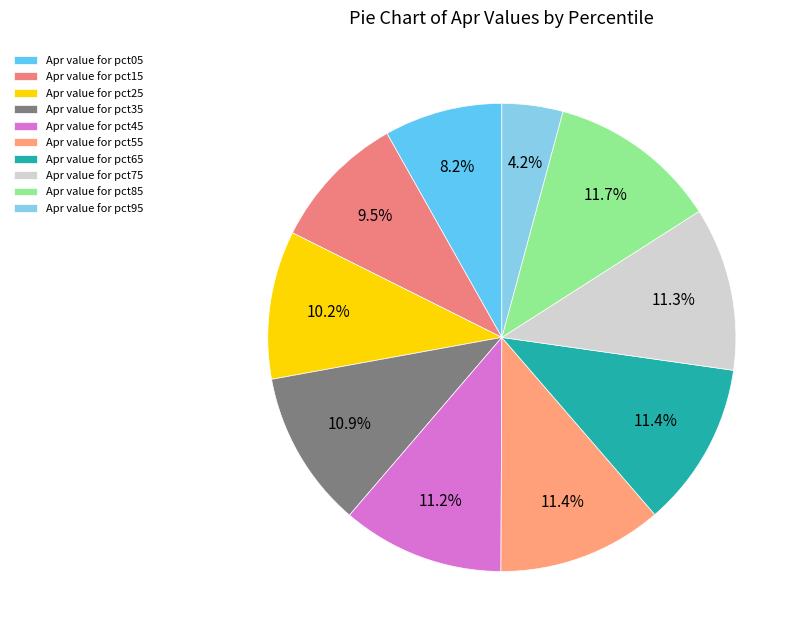

Rank the categories by value from highest to lowest.

pct85, pct65, pct55, pct75, pct45, pct35, pct25, pct15, pct05, pct95